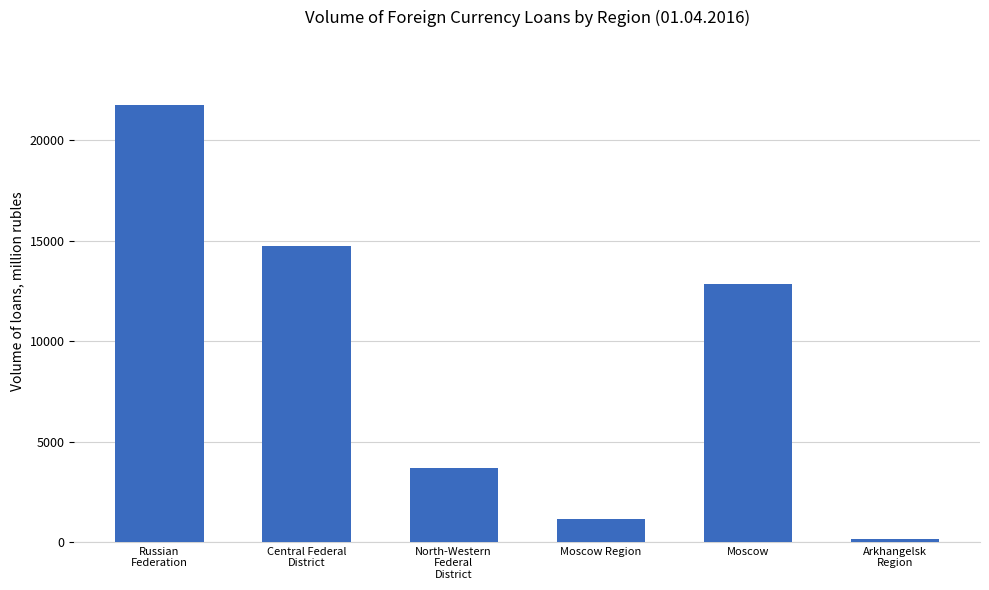

What is the ratio of the value at Moscow to the value at North-Western
Federal
District?

3.5